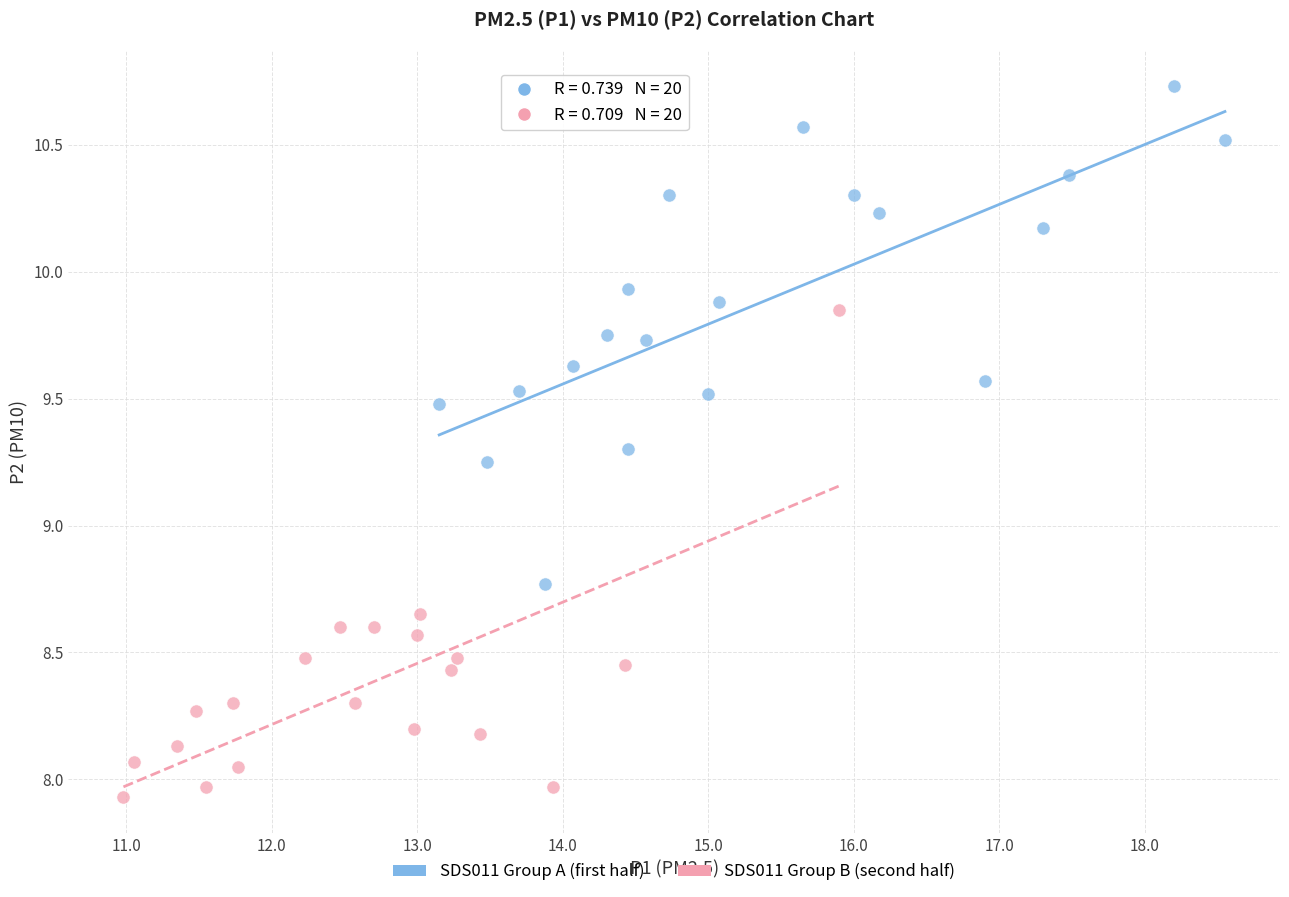

Which series reaches the minimum Y coordinate?

SDS011 Group B (second half)